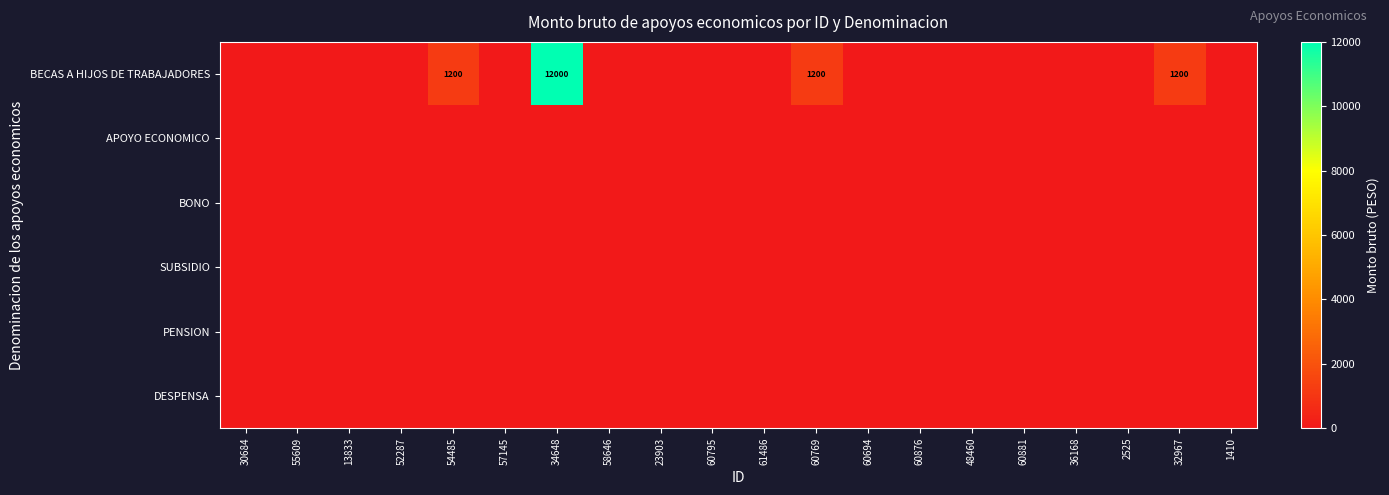

The value of BECAS A HIJOS DE TRABAJADORES at 54485 is 1200. True or false?

True